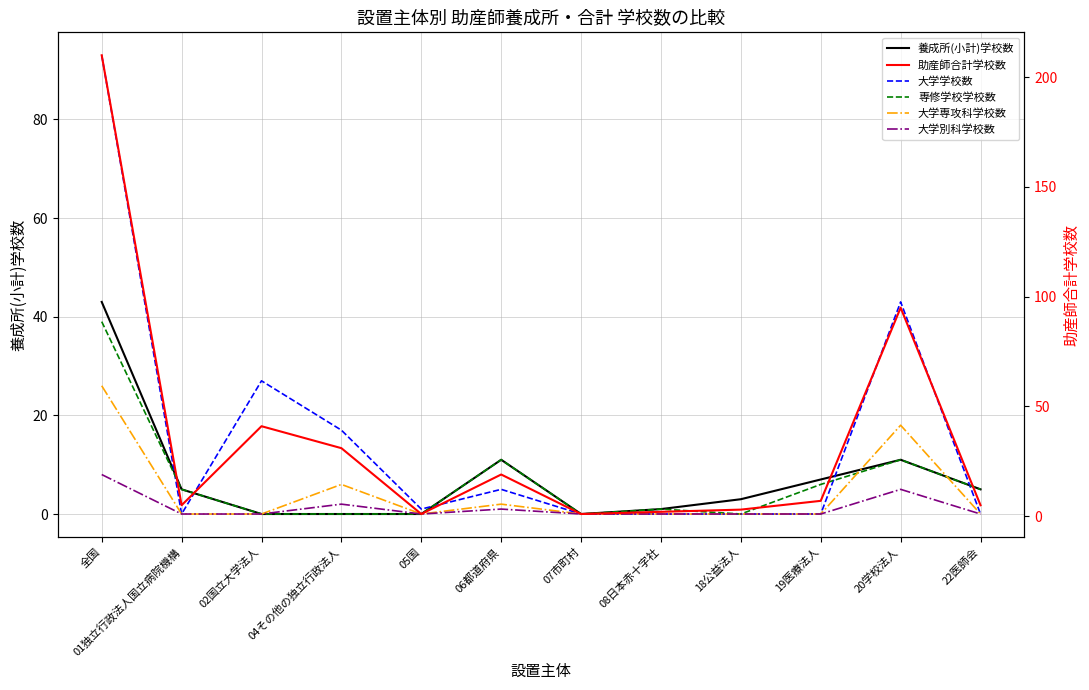

List the series in order of their peak value, lowest first.

大学別科学校数, 大学専攻科学校数, 専修学校学校数, 養成所(小計)学校数, 大学学校数, 助産師合計学校数